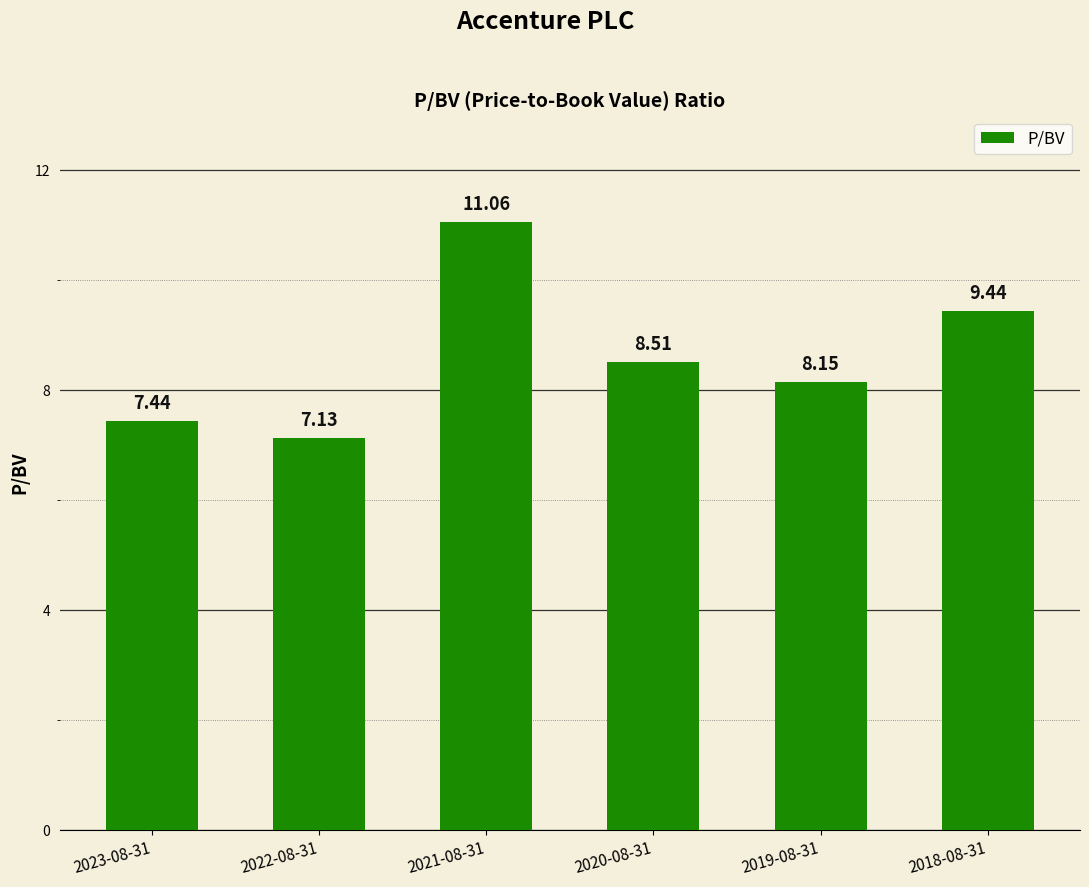

At which category does the chart reach its minimum across all series?

2022-08-31